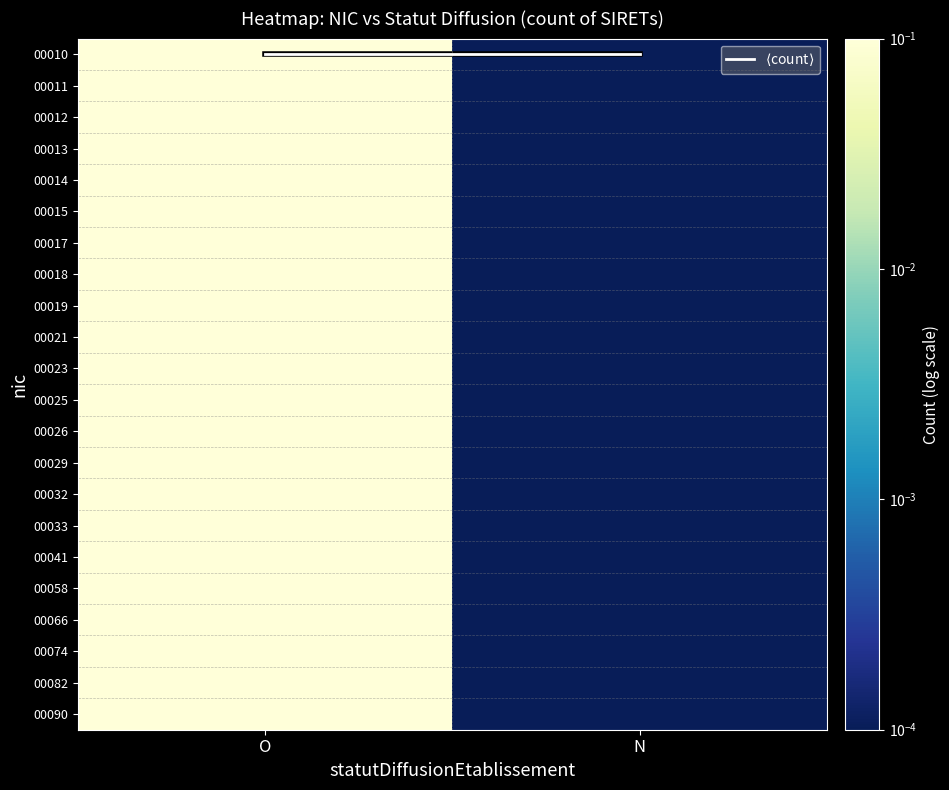

At which category is the sum across all series the highest?

O